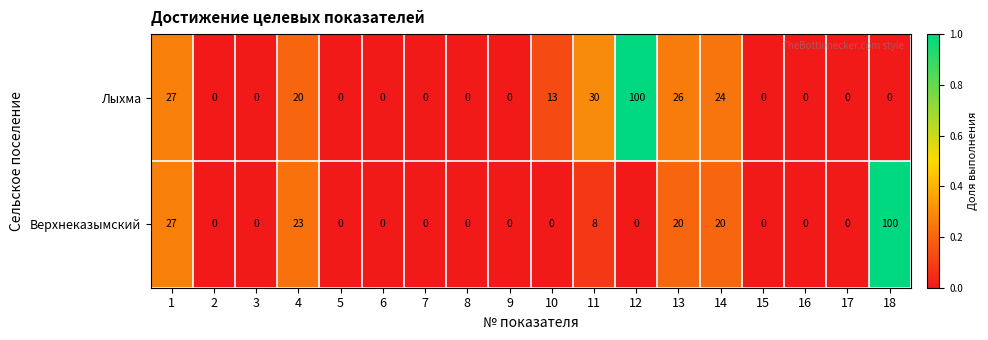

Which category has the highest value across all series?

12